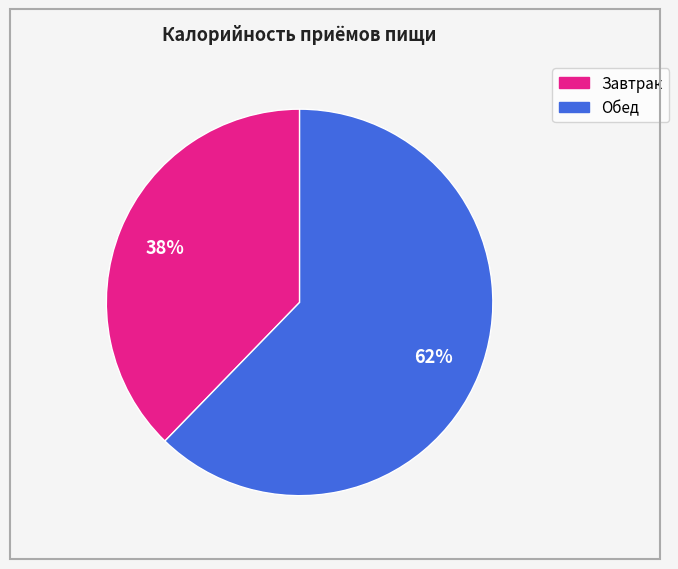

What is the smallest slice in the pie chart?

Завтрак